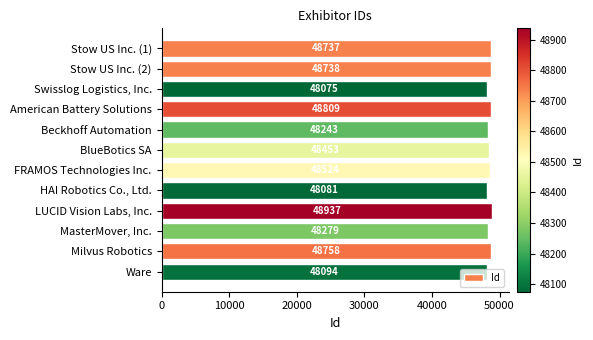

What is the difference between the second highest and second lowest values?

728